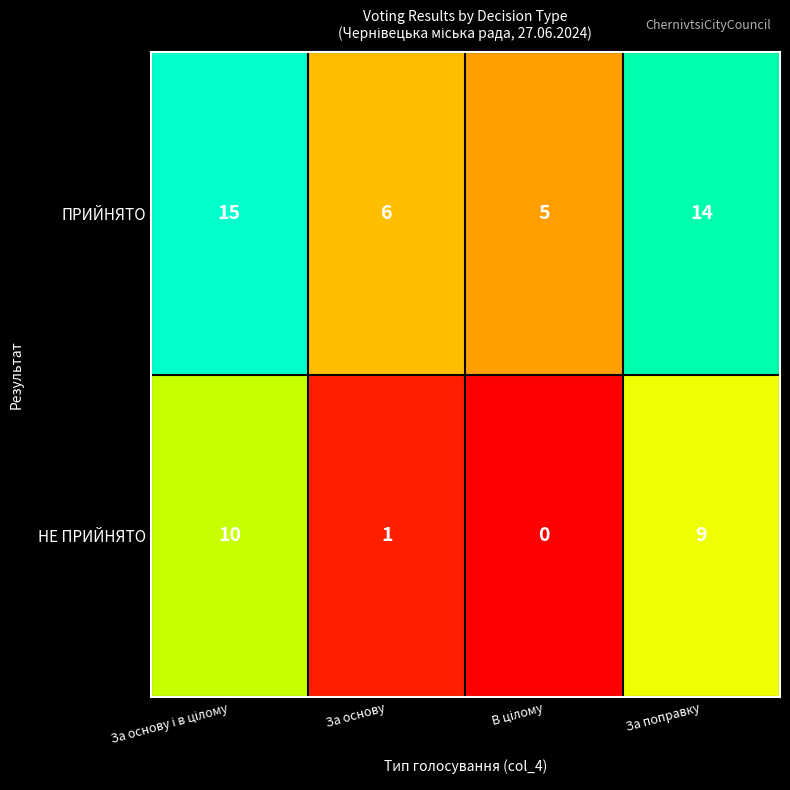

What is the total value across all series at За основу?

7